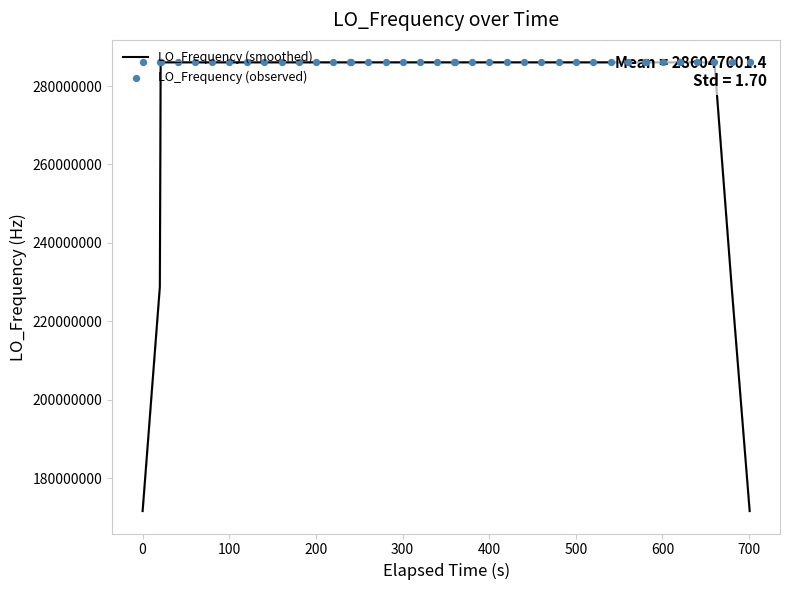

What is the highest value of the LO_Frequency (smoothed) series?

286047003.5